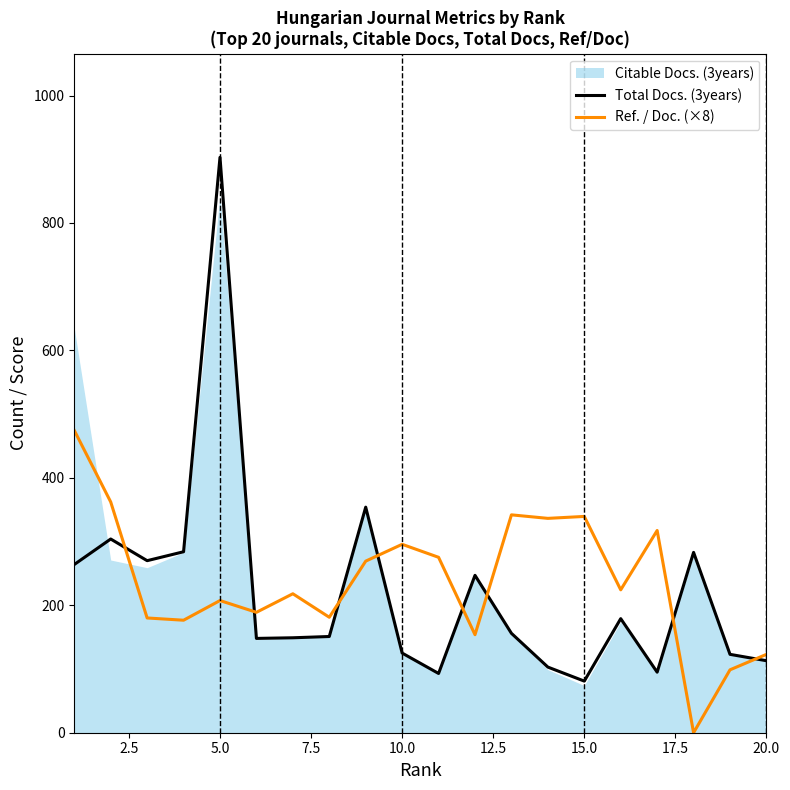

What is the maximum value for Ref. / Doc. (×8)?

474.5